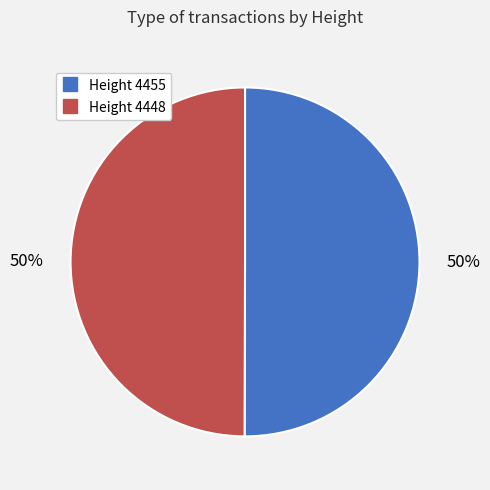

To the nearest percent, what is the average slice percentage?

50%